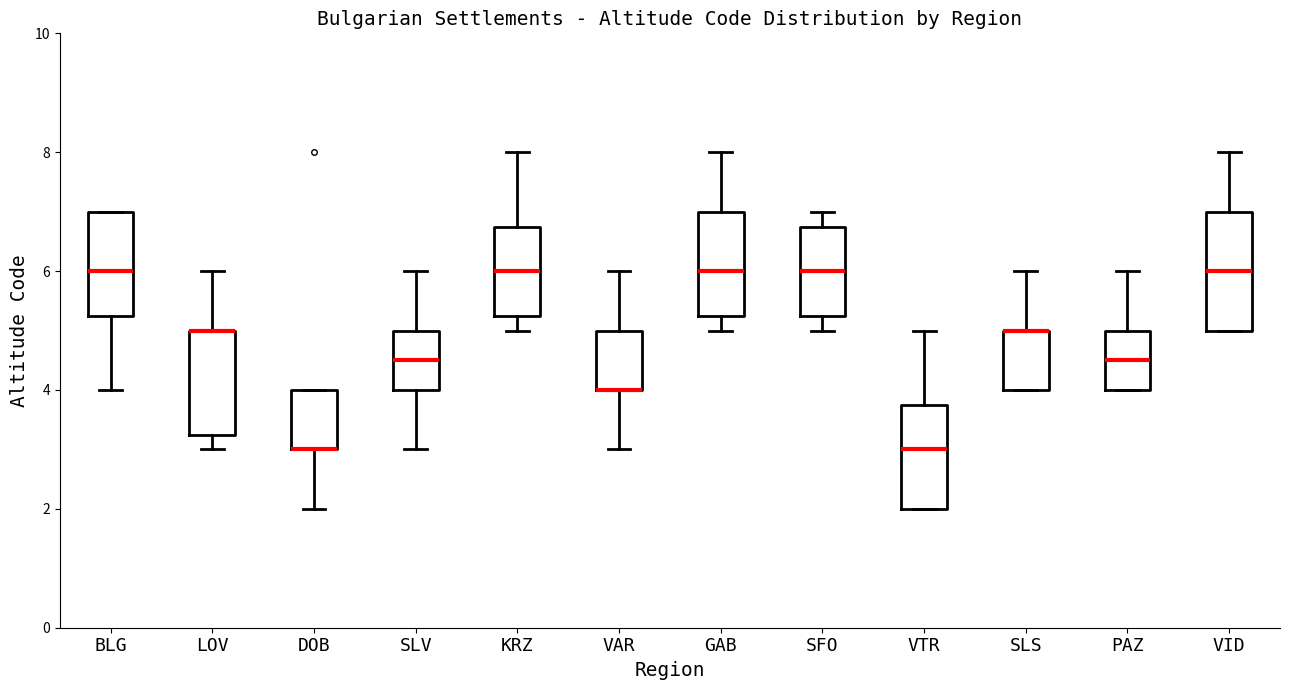

Where does the median line of the box for BLG sit on the y-axis? The values are not printed on the chart, so give them approximately, as read against the axis.

6.0